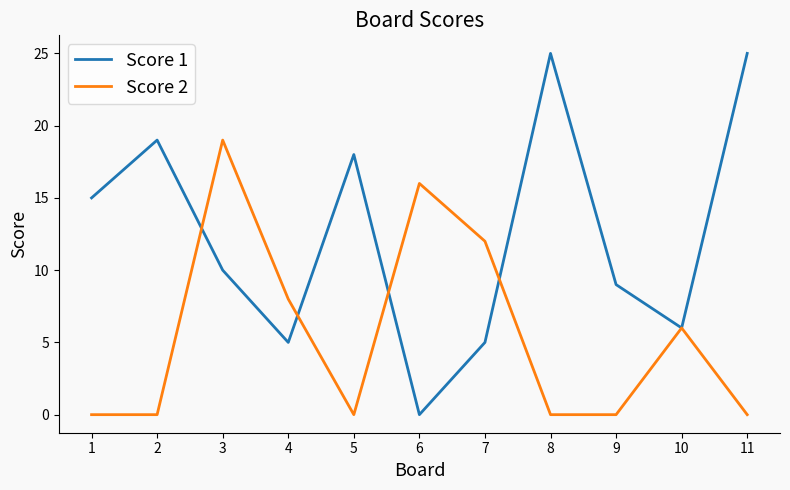

Which series has the widest spread of values?

Score 1